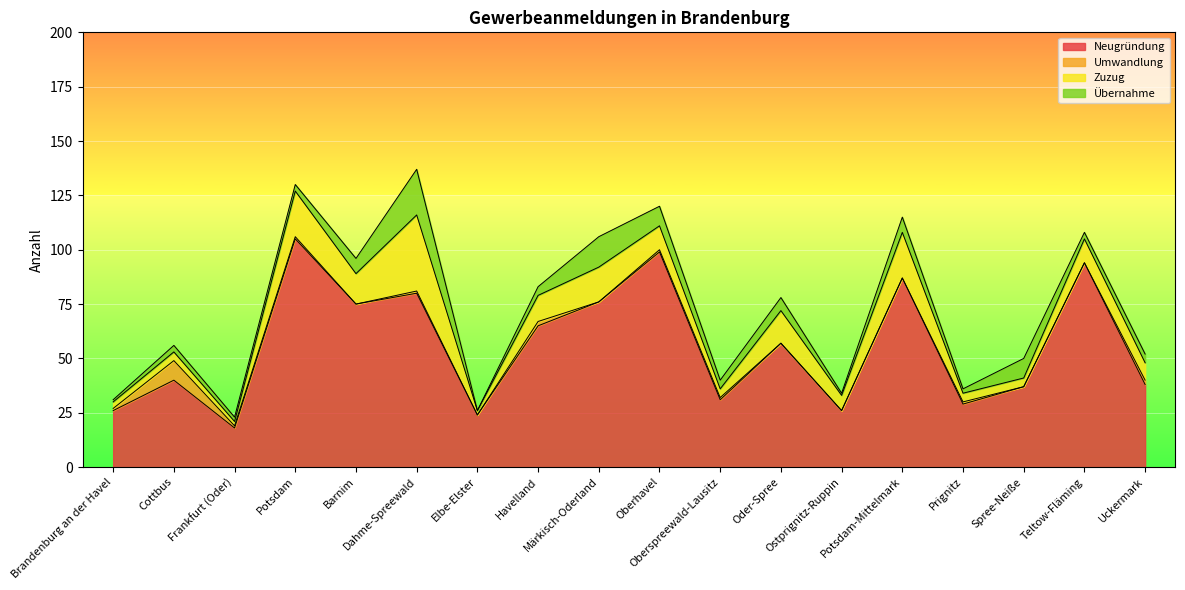

List the labels in order of Zuzug value, smallest first.

Frankfurt (Oder), Elbe-Elster, Brandenburg an der Havel, Cottbus, Oberspreewald-Lausitz, Prignitz, Spree-Neiße, Ostprignitz-Ruppin, Uckermark, Oberhavel, Teltow-Fläming, Havelland, Barnim, Oder-Spree, Märkisch-Oderland, Potsdam, Potsdam-Mittelmark, Dahme-Spreewald